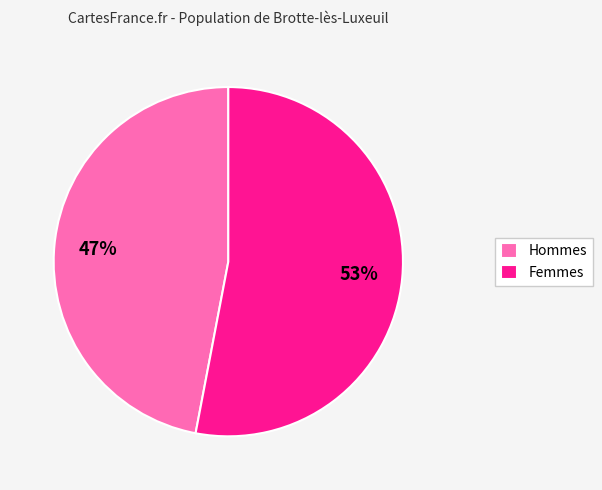

Rank the categories by value from highest to lowest.

Femmes, Hommes